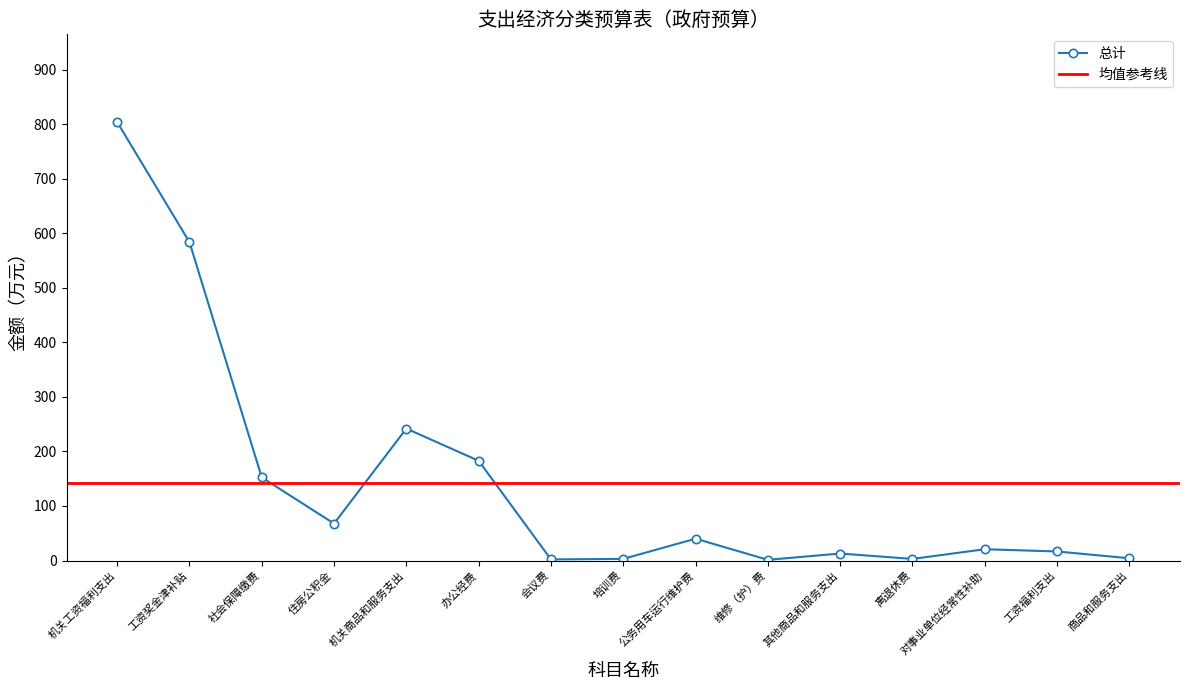

How many data points does each series have?

15